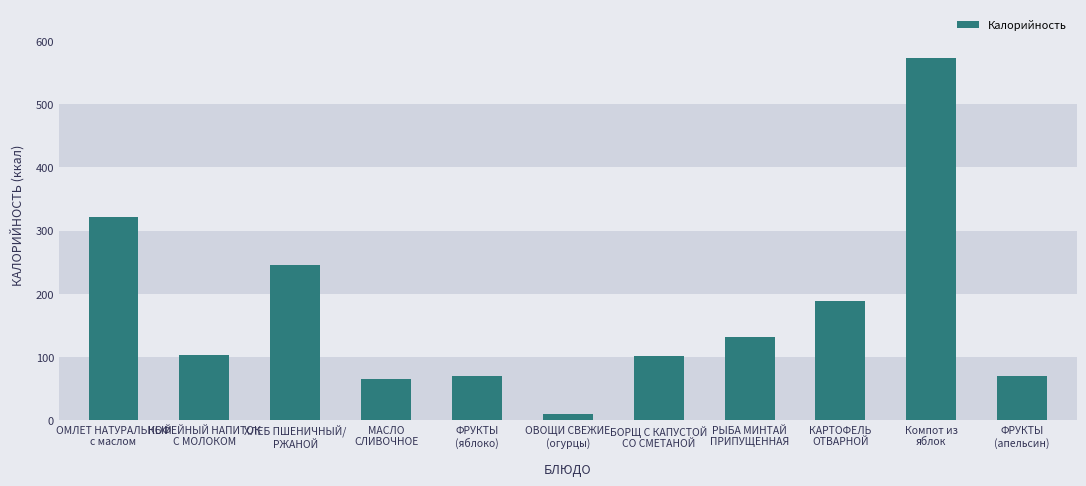

At which label does the data first exceed 103?

ОМЛЕТ НАТУРАЛЬНЫЙ
с маслом